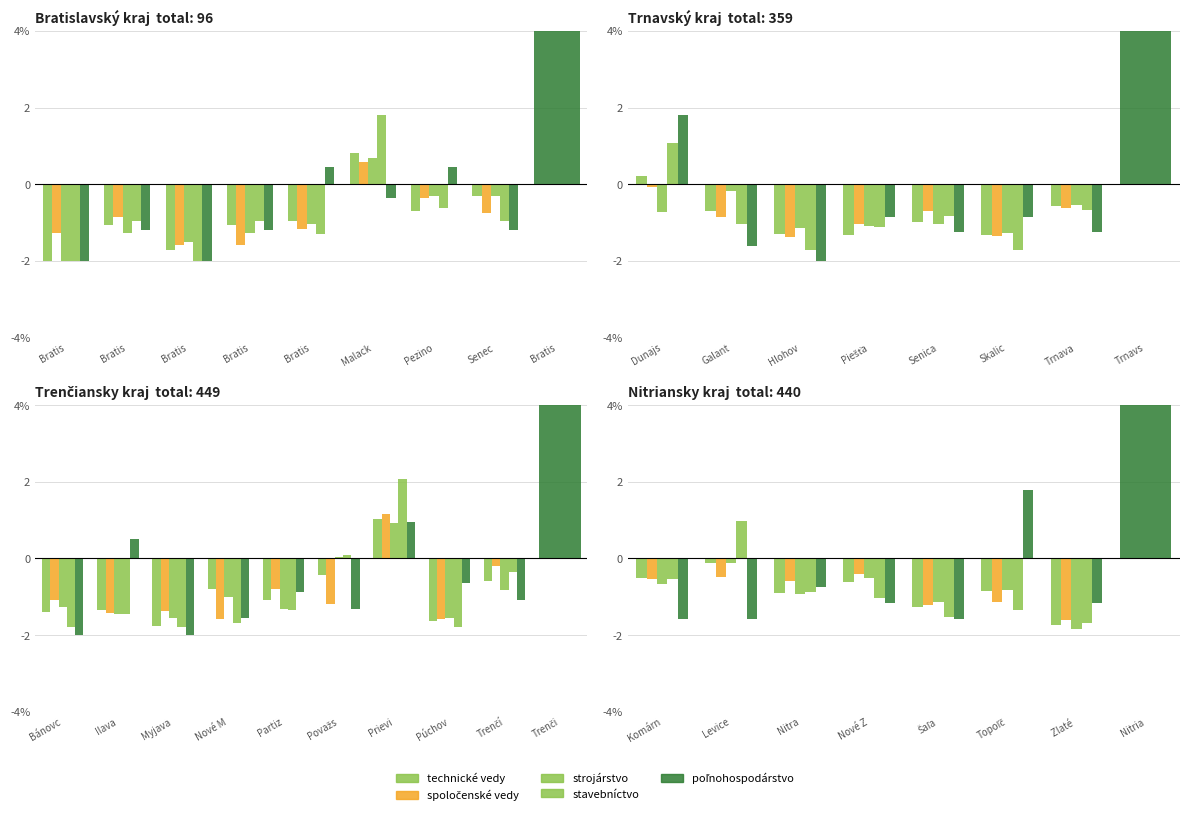

At how many categories does at least one series exceed 5?

1